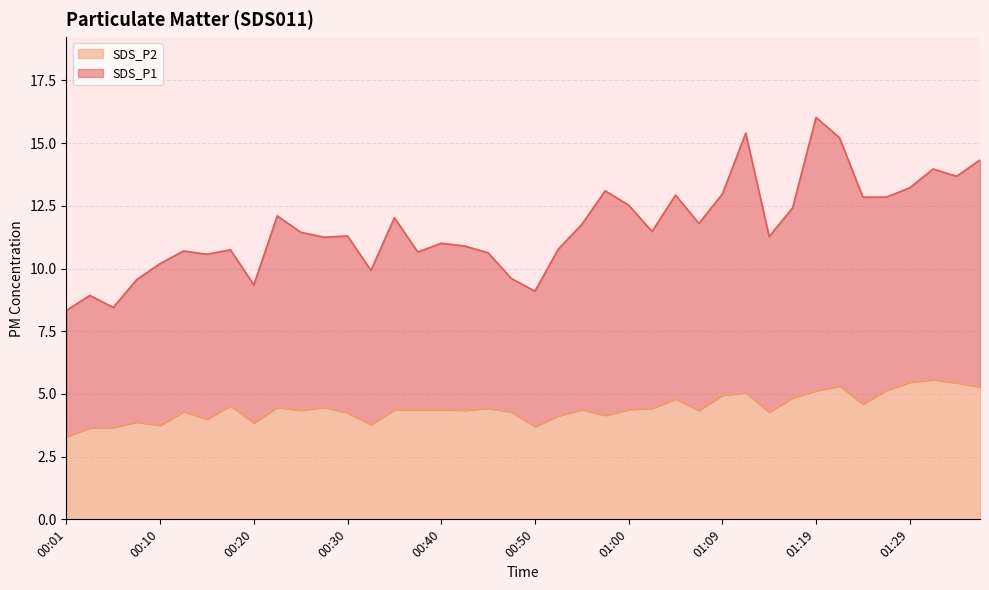

Reading left to right, list all the values displayed in this chart.

SDS_P1: 00:01=8.3	00:03=8.9	00:06=8.4	00:08=9.6	00:10=10.2	00:13=10.7	00:16=10.6	00:18=10.8	00:20=9.3	00:23=12.1	00:25=11.4	00:28=11.2	00:30=11.3	00:33=9.9	00:35=12.0	00:37=10.7	00:40=11.0	00:42=10.9	00:45=10.6	00:47=9.6	00:50=9.1	00:52=10.8	00:55=11.8	00:57=13.1	01:00=12.5	01:02=11.5	01:04=12.9	01:07=11.8	01:09=13.0	01:12=15.4	01:14=11.3	01:17=12.4	01:19=16.0	01:22=15.2	01:24=12.8	01:26=12.9	01:29=13.2	01:31=14.0	01:34=13.7	01:36=14.3
SDS_P2: 00:01=3.3	00:03=3.6	00:06=3.7	00:08=3.9	00:10=3.8	00:13=4.3	00:16=4.0	00:18=4.5	00:20=3.9	00:23=4.5	00:25=4.3	00:28=4.5	00:30=4.2	00:33=3.8	00:35=4.4	00:37=4.4	00:40=4.4	00:42=4.3	00:45=4.4	00:47=4.3	00:50=3.7	00:52=4.1	00:55=4.4	00:57=4.2	01:00=4.4	01:02=4.4	01:04=4.8	01:07=4.3	01:09=5.0	01:12=5.0	01:14=4.3	01:17=4.8	01:19=5.1	01:22=5.3	01:24=4.6	01:26=5.2	01:29=5.5	01:31=5.6	01:34=5.5	01:36=5.3